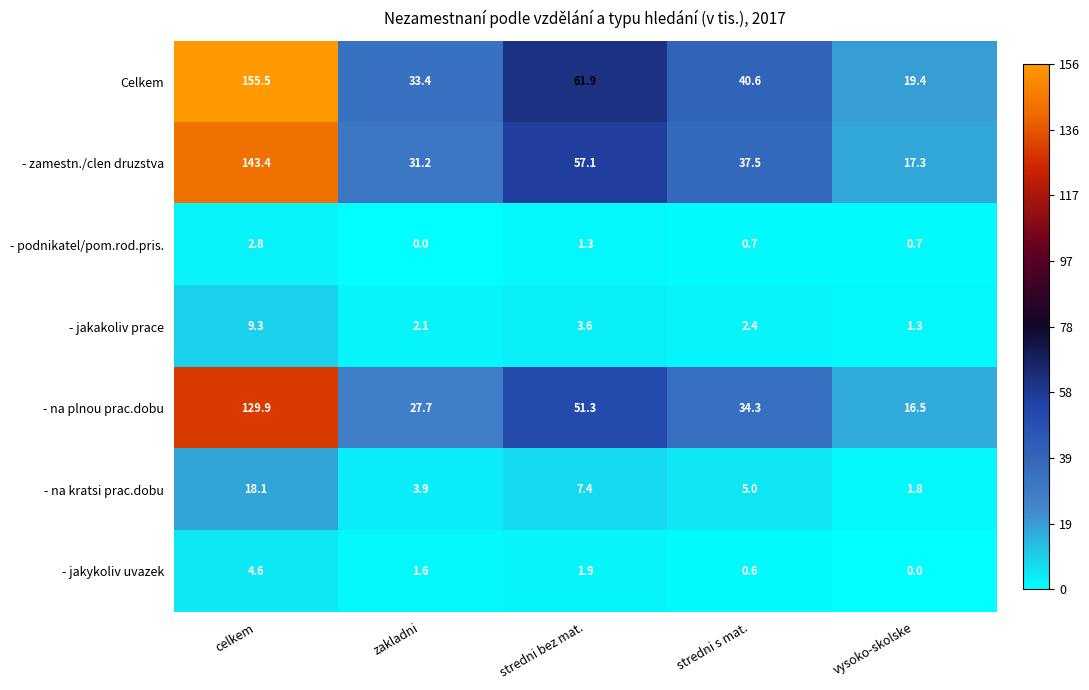

What is the maximum value shown in the chart?

155.5